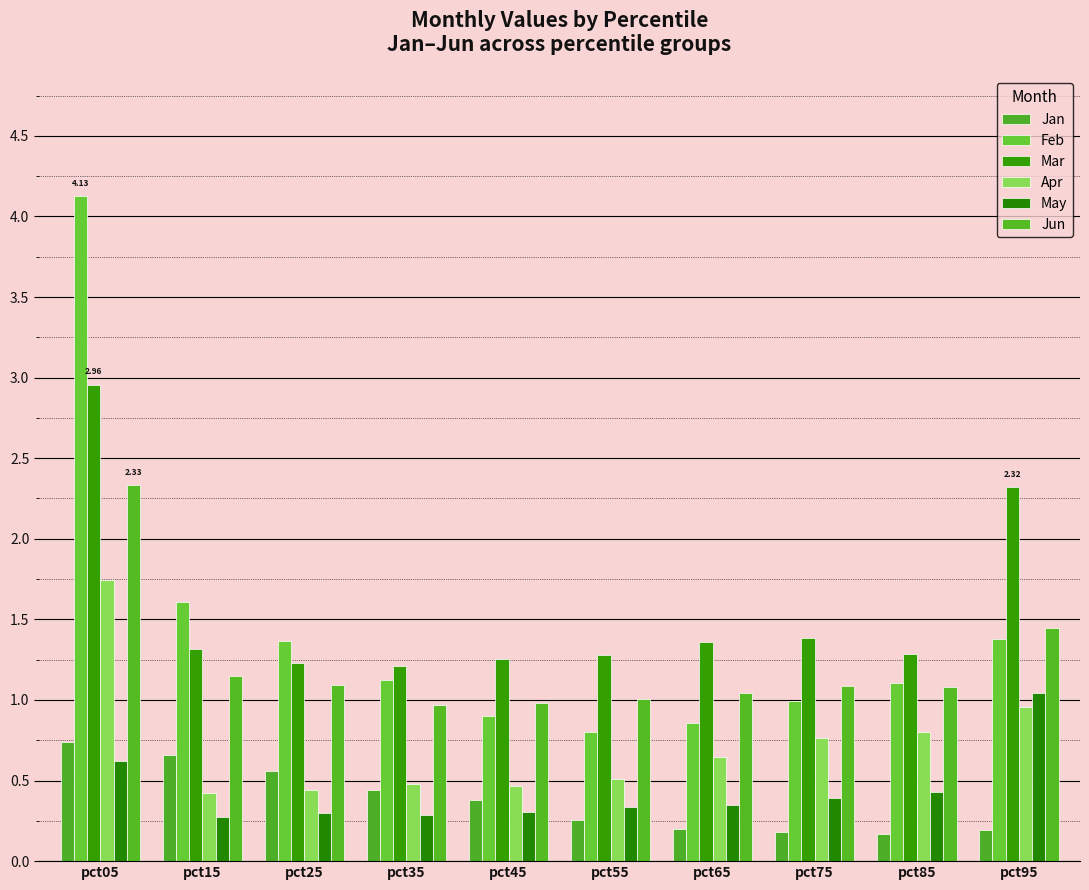

Reading left to right, extract all data points from this chart.

Jan: pct05=0.7	pct15=0.7	pct25=0.6	pct35=0.4	pct45=0.4	pct55=0.3	pct65=0.2	pct75=0.2	pct85=0.2	pct95=0.2
Feb: pct05=4.1	pct15=1.6	pct25=1.4	pct35=1.1	pct45=0.9	pct55=0.8	pct65=0.9	pct75=1.0	pct85=1.1	pct95=1.4
Mar: pct05=3.0	pct15=1.3	pct25=1.2	pct35=1.2	pct45=1.3	pct55=1.3	pct65=1.4	pct75=1.4	pct85=1.3	pct95=2.3
Apr: pct05=1.7	pct15=0.4	pct25=0.4	pct35=0.5	pct45=0.5	pct55=0.5	pct65=0.6	pct75=0.8	pct85=0.8	pct95=1.0
May: pct05=0.6	pct15=0.3	pct25=0.3	pct35=0.3	pct45=0.3	pct55=0.3	pct65=0.3	pct75=0.4	pct85=0.4	pct95=1.0
Jun: pct05=2.3	pct15=1.1	pct25=1.1	pct35=1.0	pct45=1.0	pct55=1.0	pct65=1.0	pct75=1.1	pct85=1.1	pct95=1.4